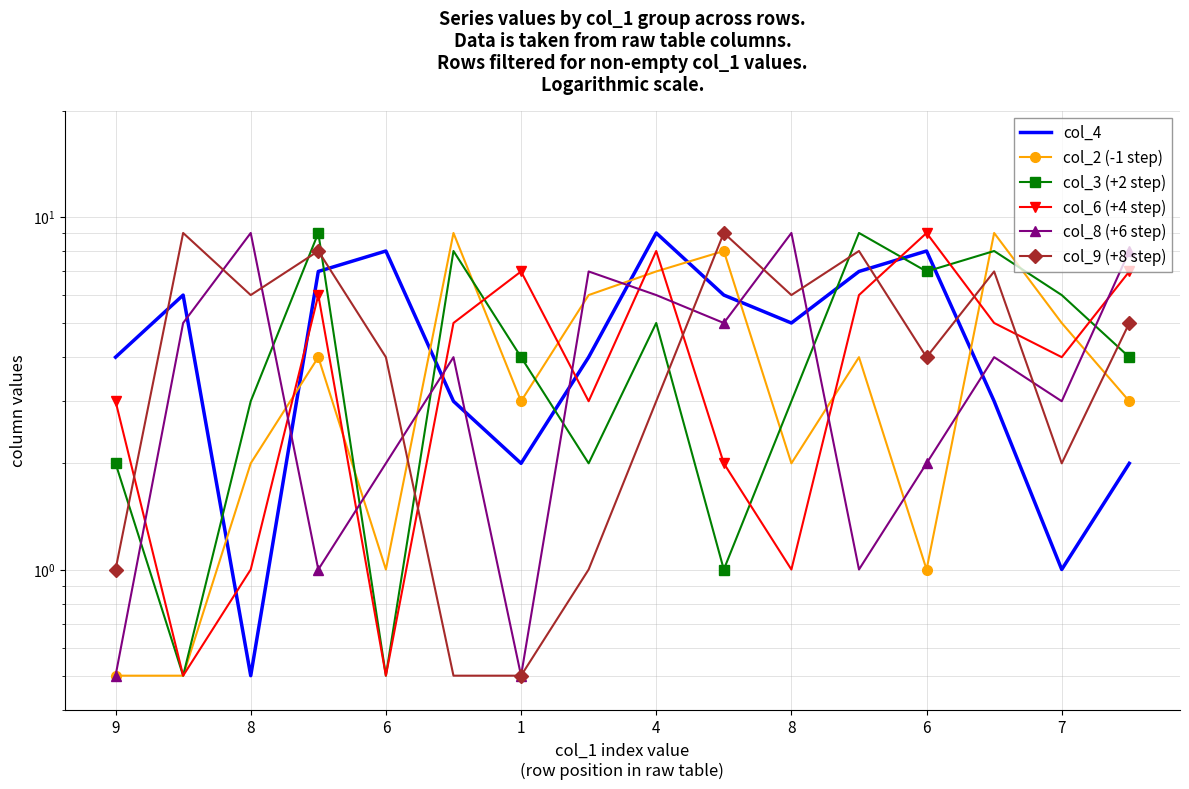

The col_8 (+6 step) series shows 7.4 at 9. True or false?

False